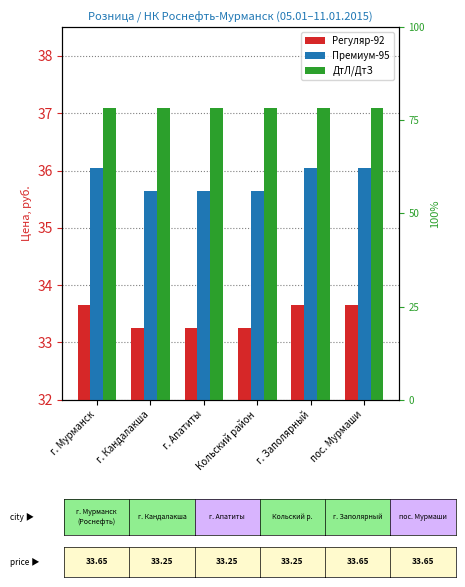

What is the sum of the Регуляр-92 values at г. Апатиты and г. Заполярный?

66.9